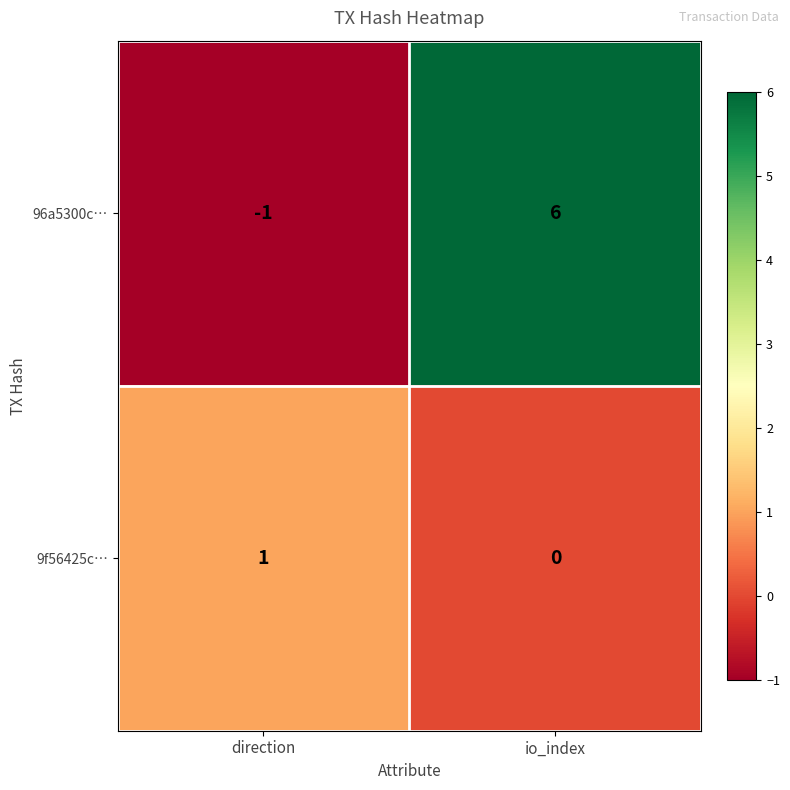

What is the sum of the 96a5300c… values at direction and io_index?

5